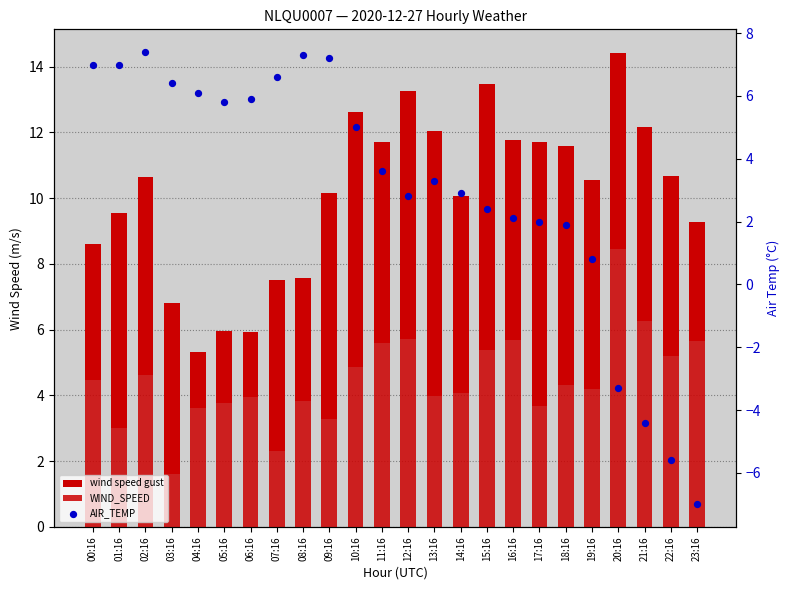

Which series contains the lowest Y value?

AIR_TEMP